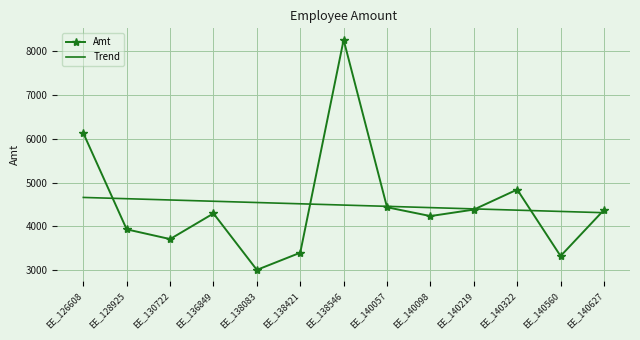

True or false: Amt has a value of 2788.0 at EE_140219.

False